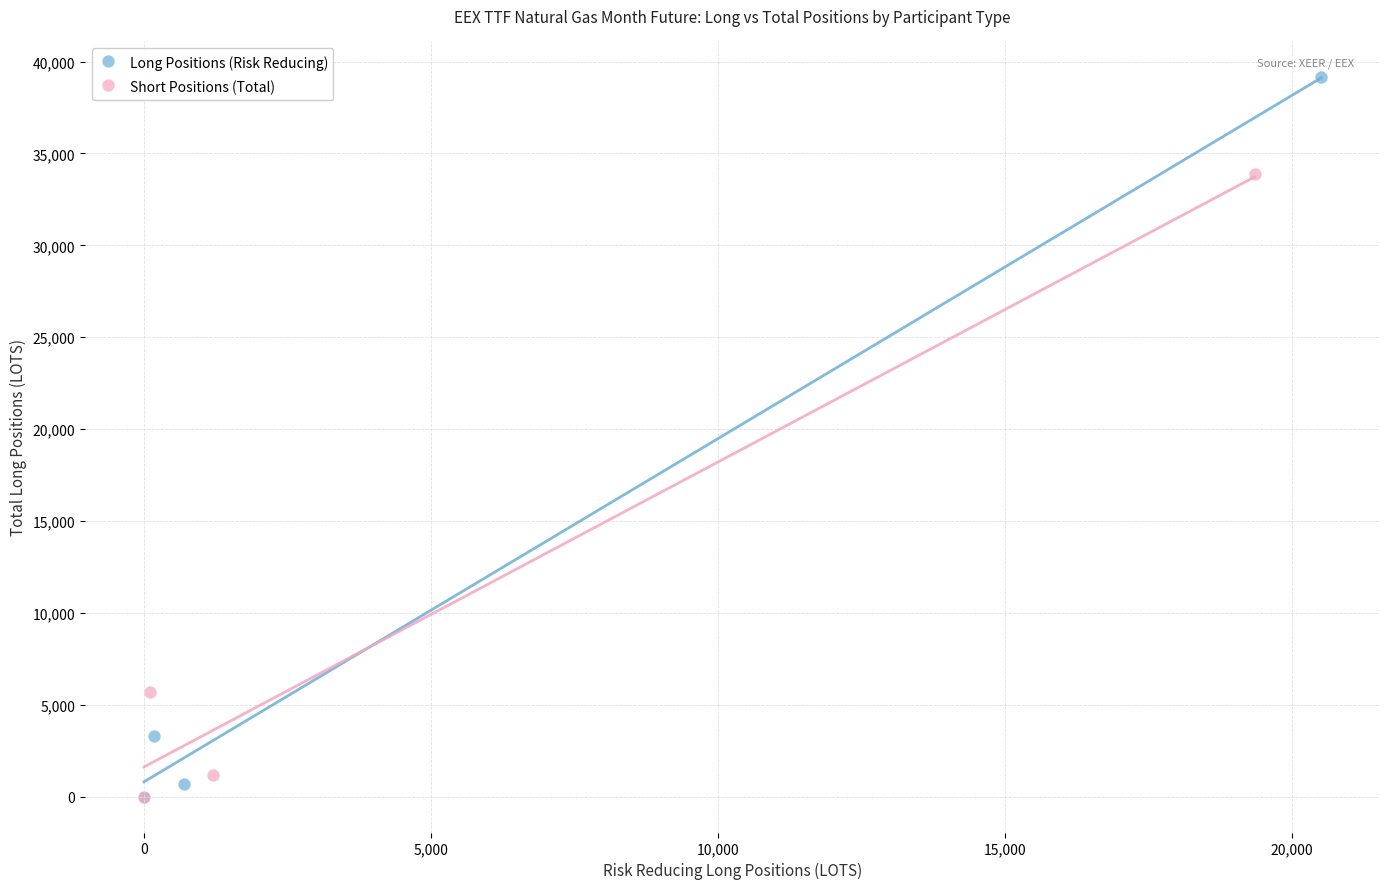

Which series has the largest Y range (max minus min)?

Long Positions (Risk Reducing)